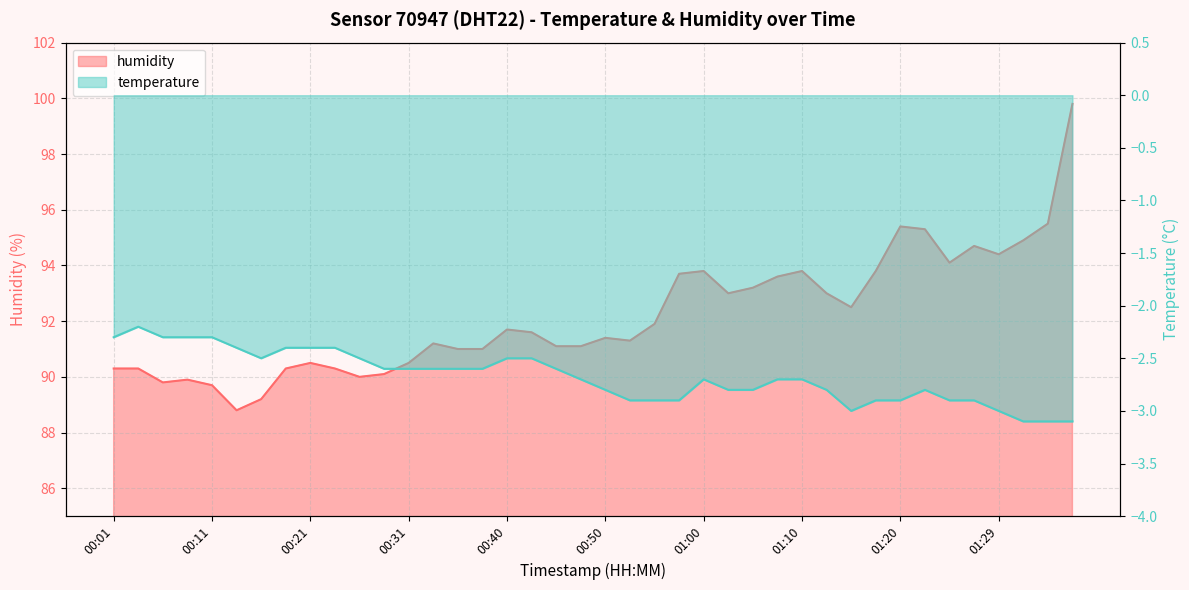

At which label does humidity first exceed 91?

00:33